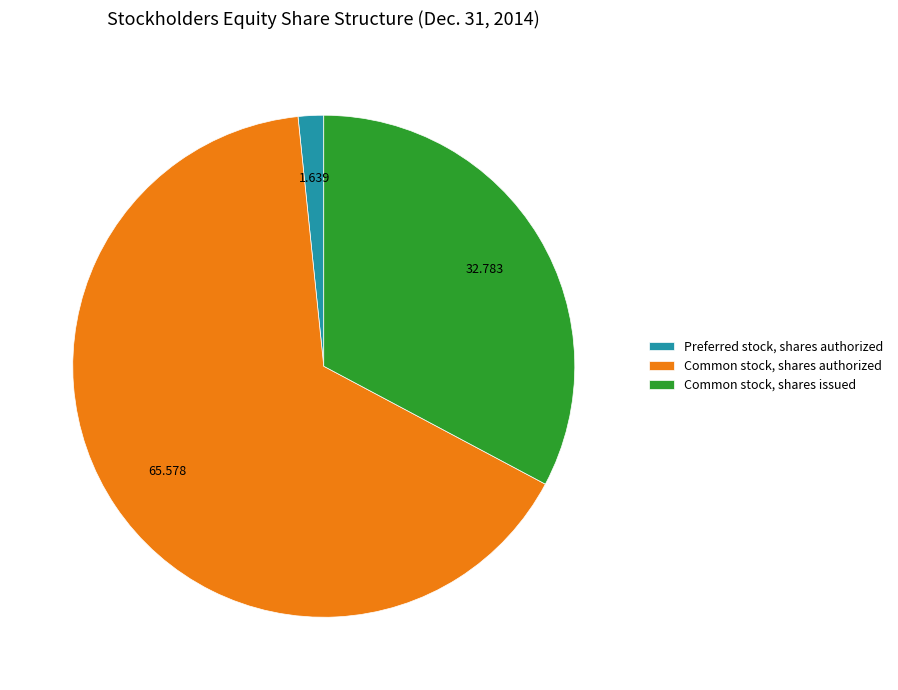

Count the number of slices in the pie.

3